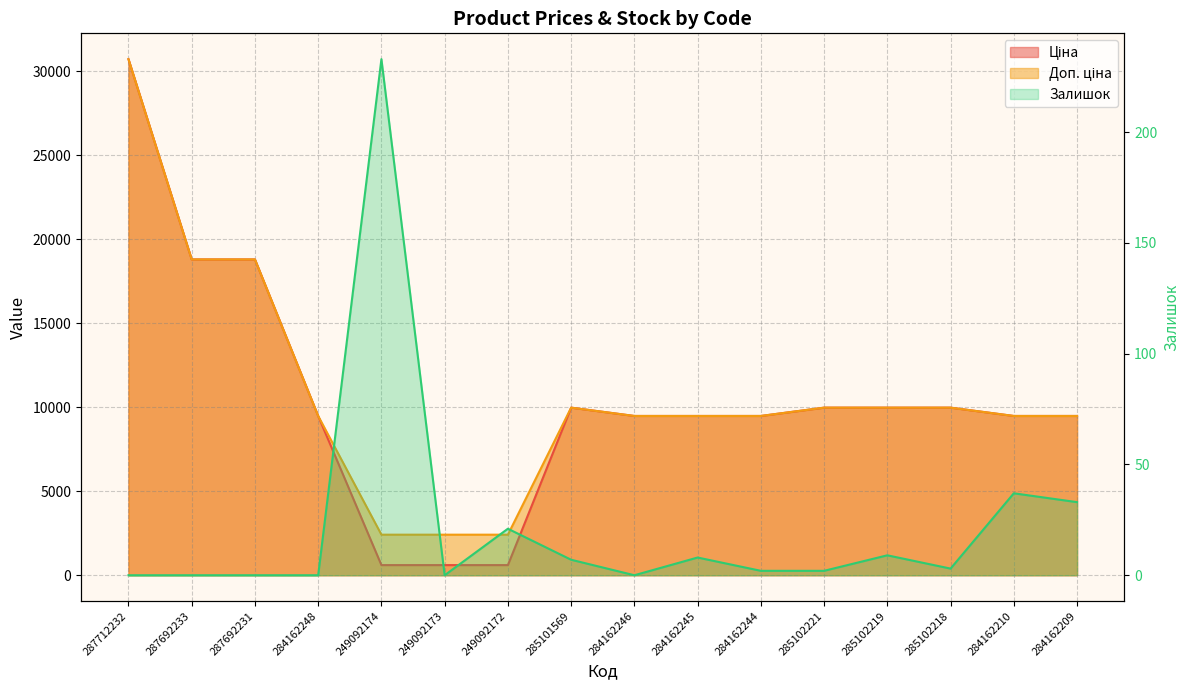

Reading left to right, extract all data points from this chart.

Ціна: 30717.1	18796.8	18796.8	9480.1	603.7	603.7	603.7	9975.0	9480.1	9480.1	9480.1	9975.0	9975.0	9975.0	9480.1	9480.1
Доп. ціна: 30717.1	18796.8	18796.8	9480.1	2414.8	2414.8	2414.8	9975.0	9480.1	9480.1	9480.1	9975.0	9975.0	9975.0	9480.1	9480.1
Залишок: 0.0	0.0	0.0	0.0	233.0	0.0	21.0	7.0	0.0	8.0	2.0	2.0	9.0	3.0	37.0	33.0